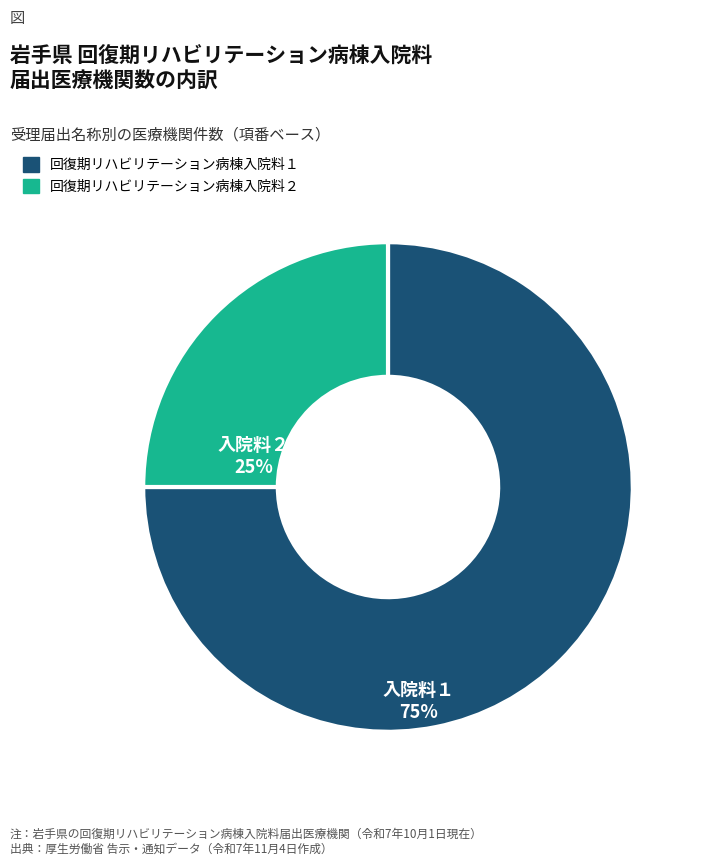

Does 回復期リハビリテーション病棟入院料１ represent more than half of the total?

Yes